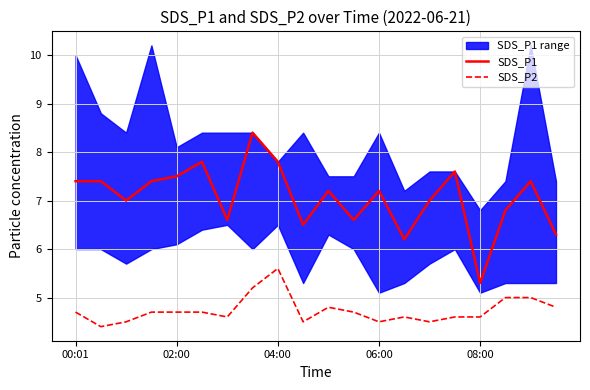

True or false: SDS_P1 and SDS_P2 intersect in this chart.

False